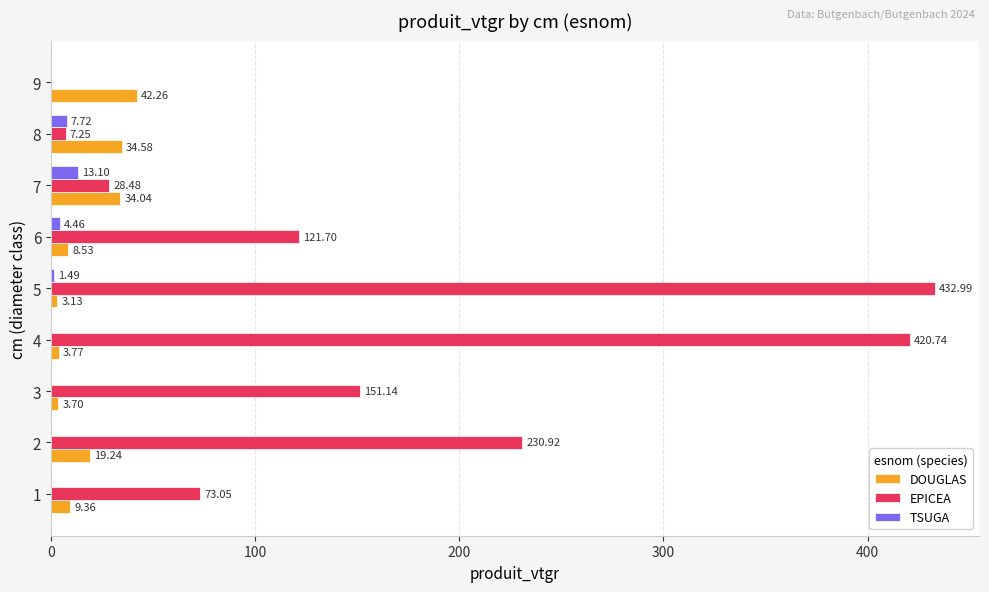

What is the sum of all DOUGLAS values?

158.6